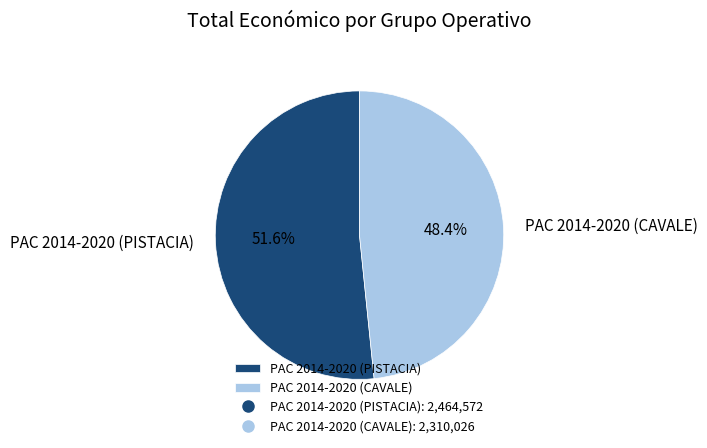

Between PAC 2014-2020 (PISTACIA) and PAC 2014-2020 (CAVALE), which is larger?

PAC 2014-2020 (PISTACIA)